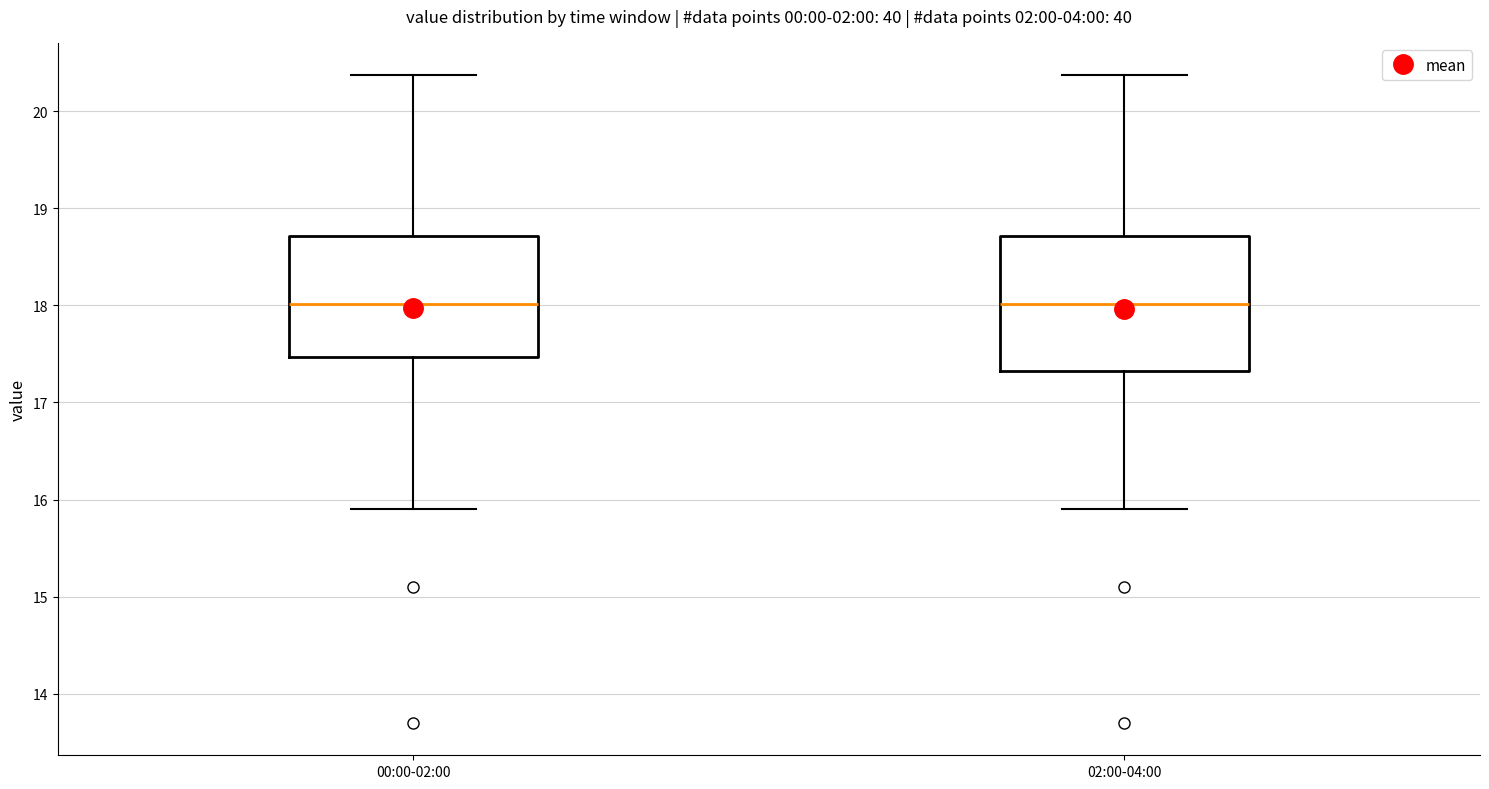

Reading left to right, read every box against the y-axis: the position of its median line, the range the box covers, and the ends of its whiskers. The values are not printed on the chart, so give them approximately, as read against the axis.

00:00-02:00: median 18.0, box 17.5 to 18.7, whiskers 15.9 to 20.4
02:00-04:00: median 18.0, box 17.3 to 18.7, whiskers 15.9 to 20.4